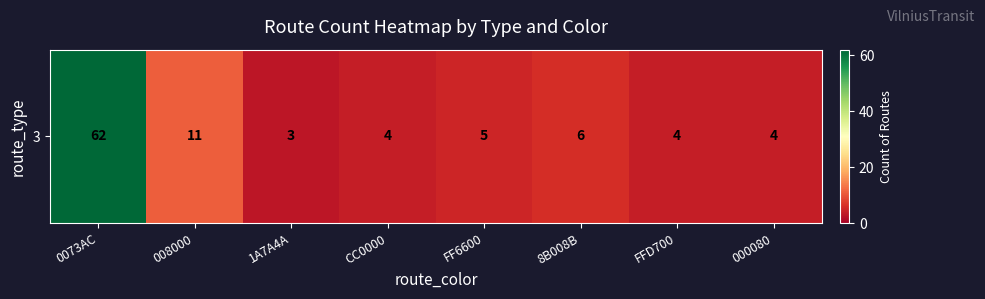

List the labels in order of value, largest first.

0073AC, 008000, 8B008B, FF6600, CC0000, FFD700, 000080, 1A7A4A